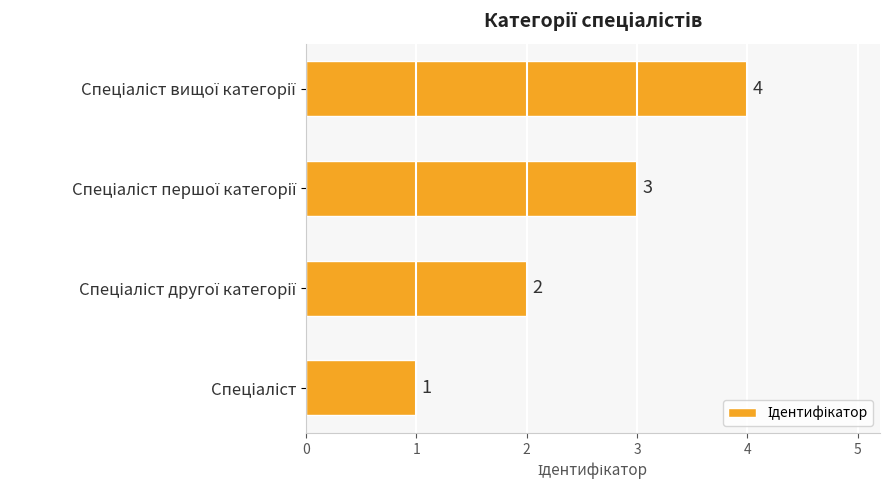

What is the greatest value displayed?

4